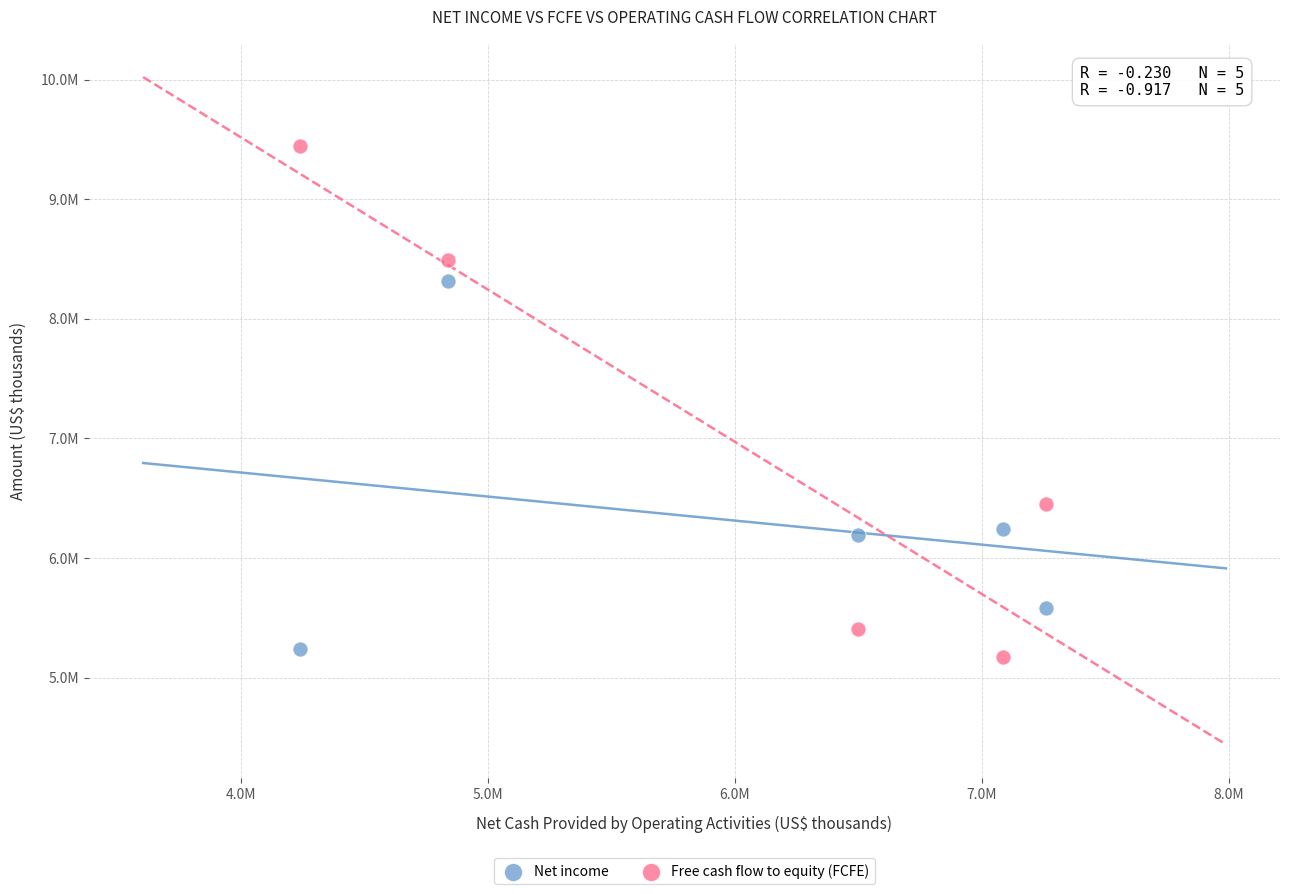

What are all the series names shown in the legend?

Net income, Free cash flow to equity (FCFE)